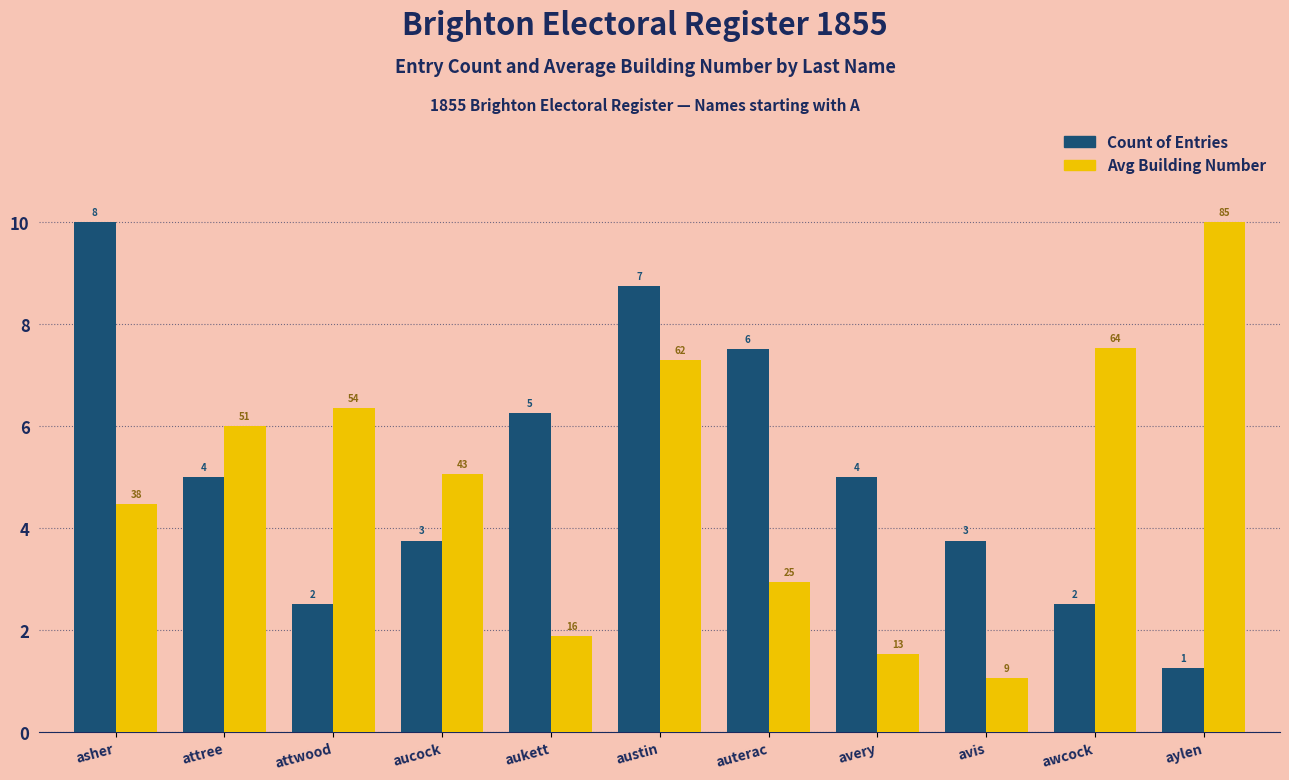

Are the bars horizontal?

No